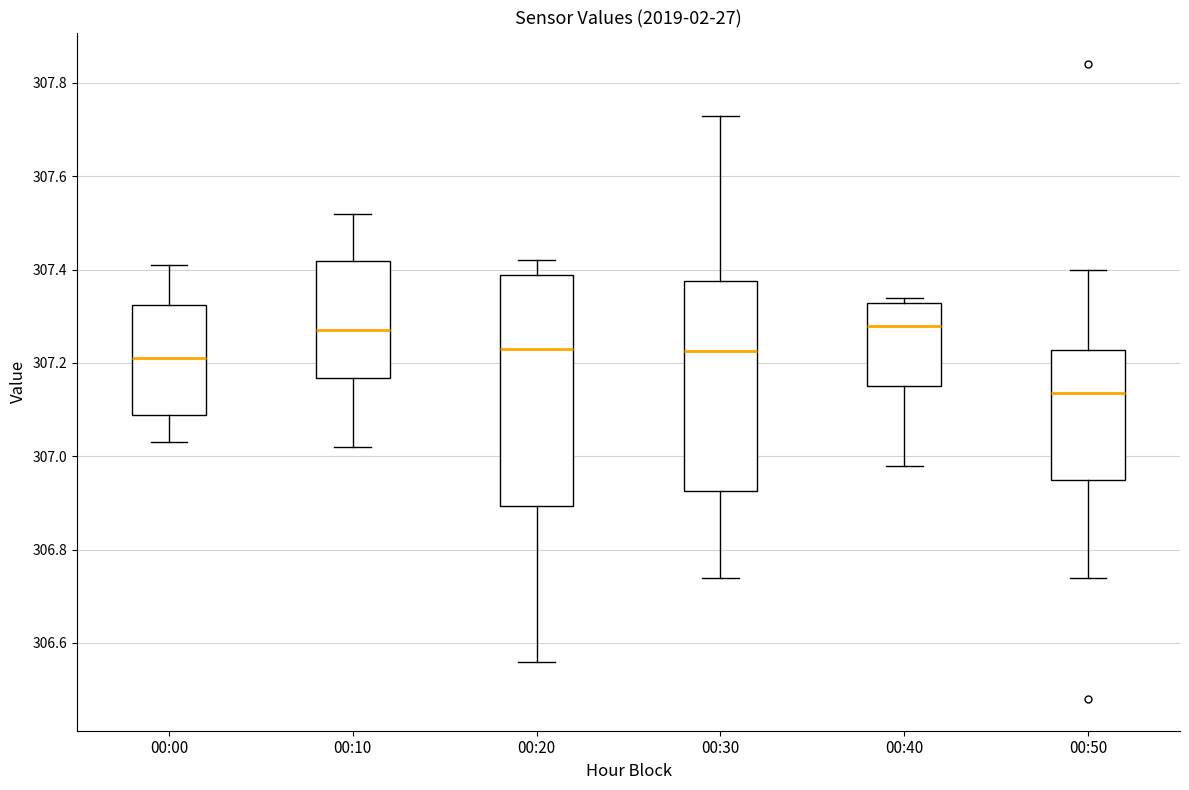

Comparing the boxes themselves (not the whiskers), which one is the tallest?

00:20